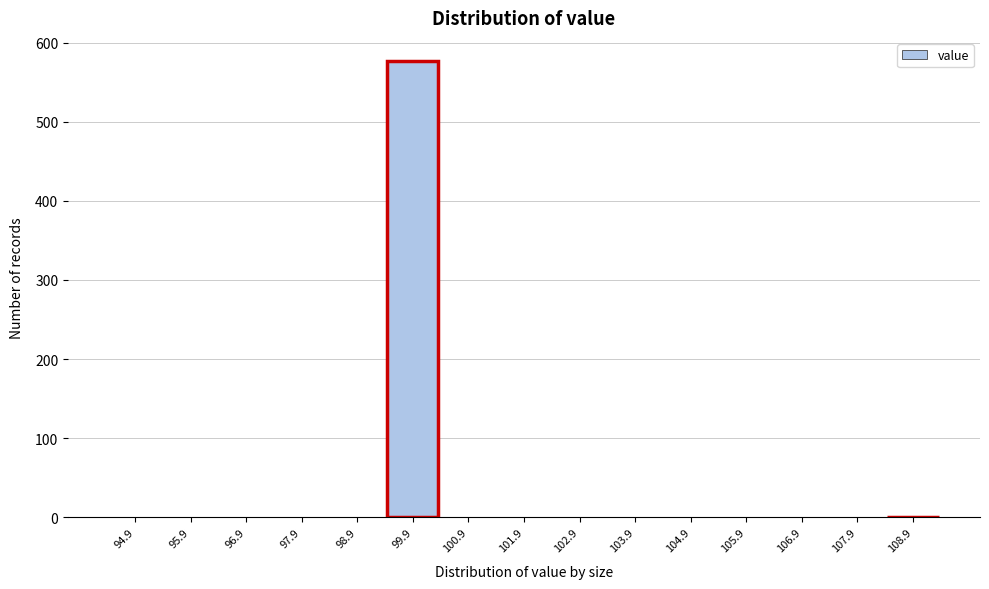

Reading right to left, transcribe all the data shown in this chart.

108.9=0	107.9=0	106.9=0	105.9=0	104.9=0	103.9=0	102.9=0	101.9=0	100.9=0	99.9=577	98.9=0	97.9=0	96.9=0	95.9=0	94.9=0